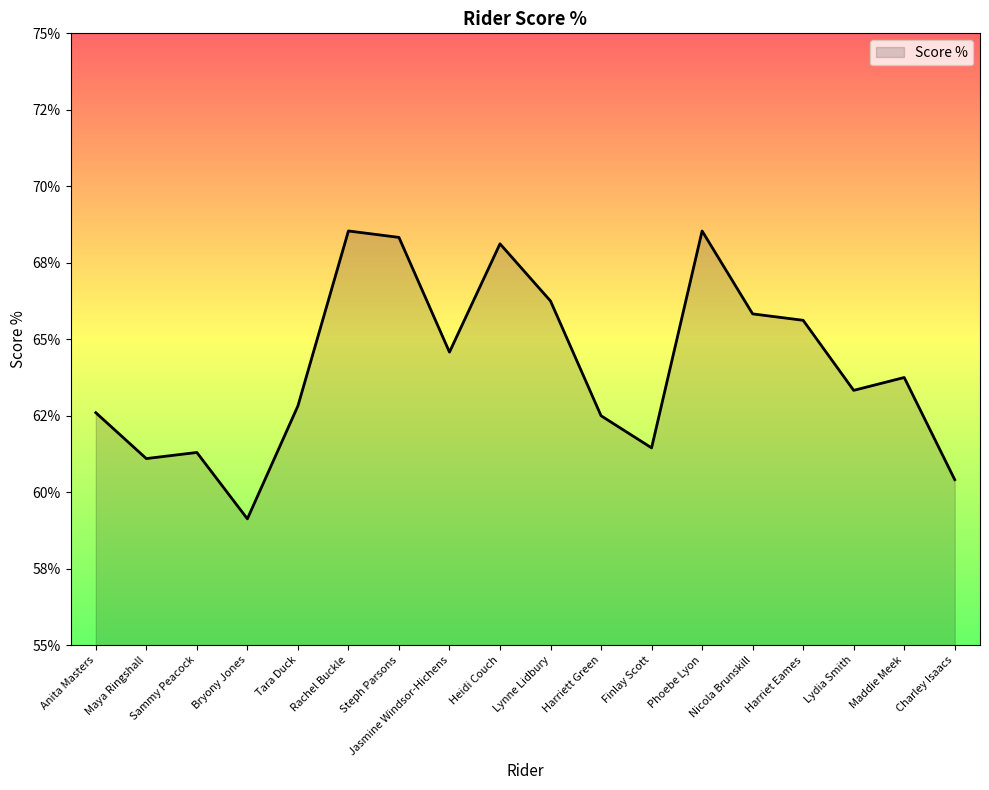

What is the label of the 16th point from the right?

Sammy Peacock